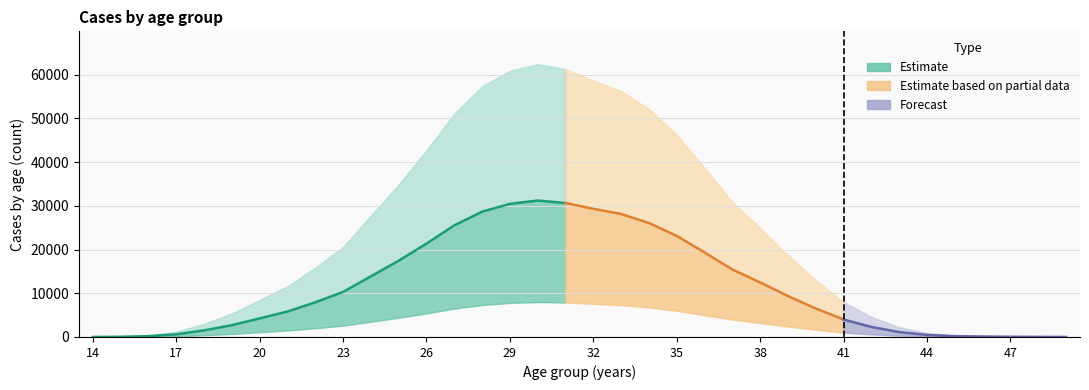

What is the value of the lower point at the 20th from the left?

7300